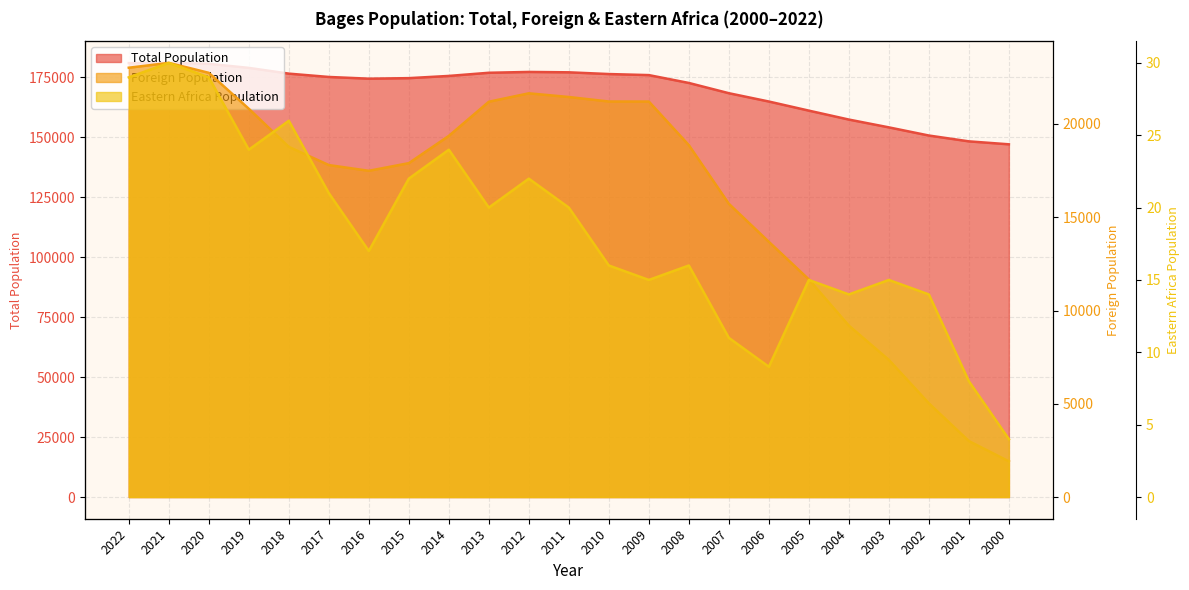

True or false: Total Population has a value of 172596 at 2008.

True